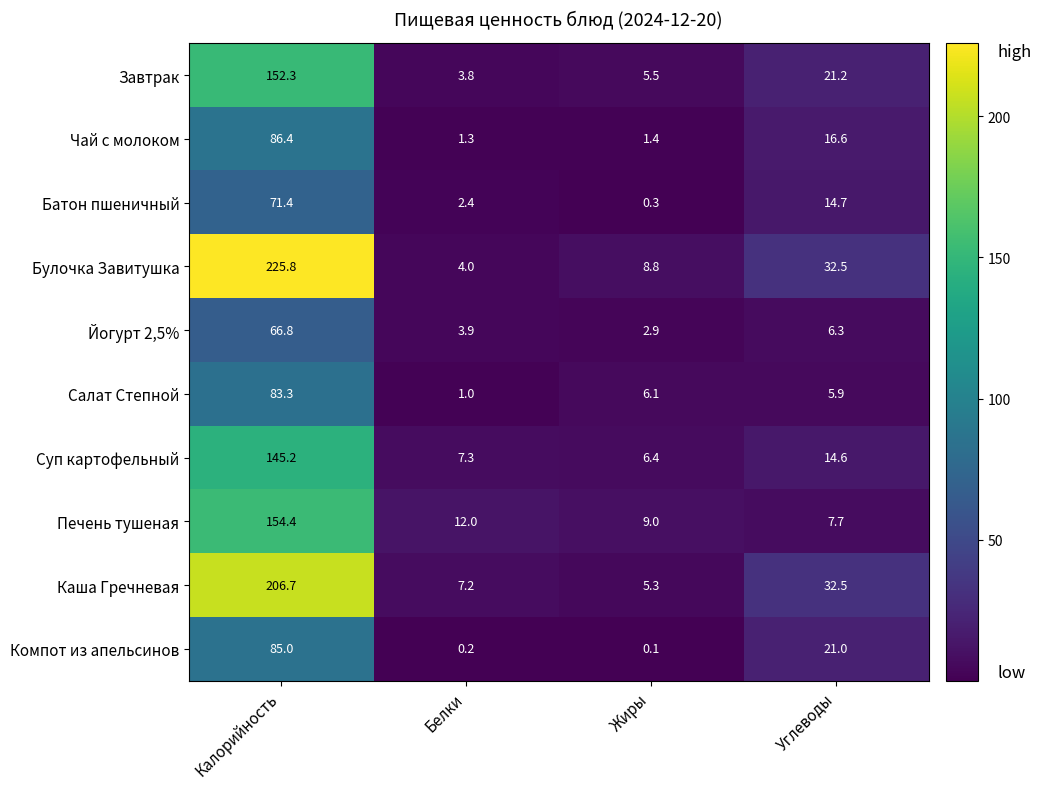

At which category is the sum across all series the highest?

Калорийность